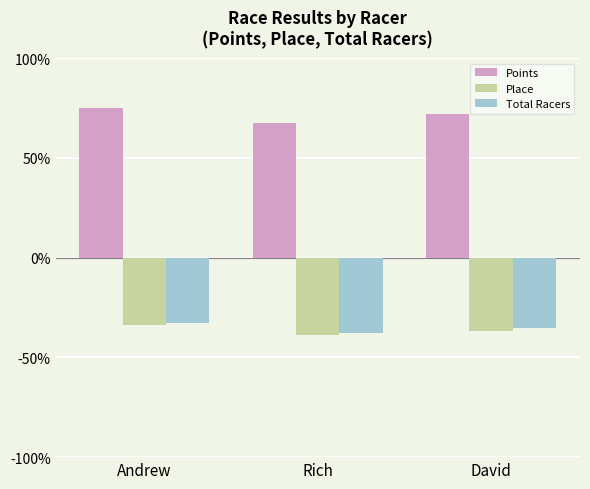

At which label does Place reach its peak?

Andrew